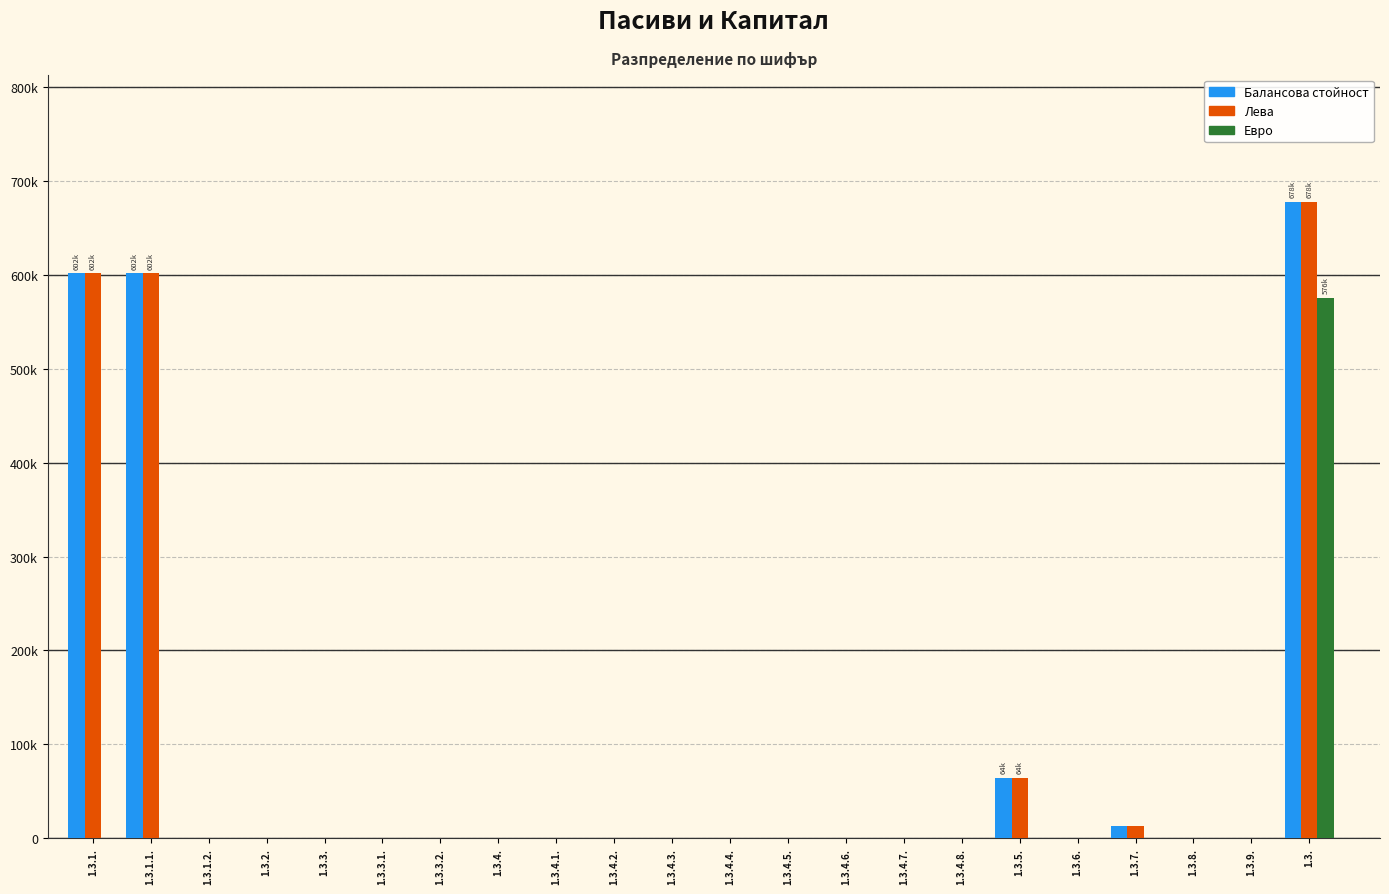

What are all the series names shown in the legend?

Балансова стойност, Лева, Евро